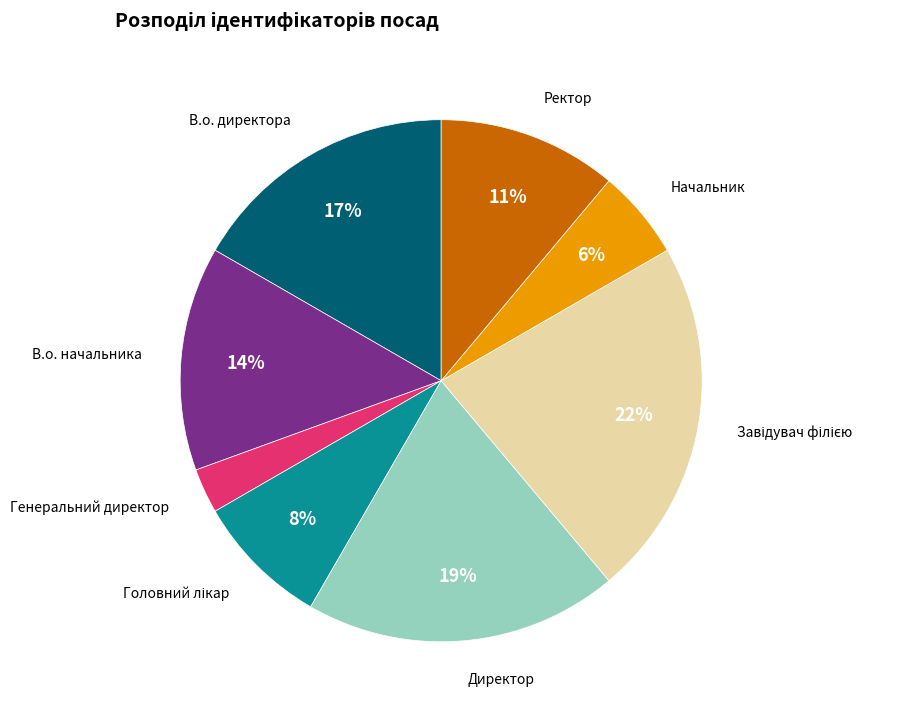

Is there any slice that represents more than half of the pie?

No